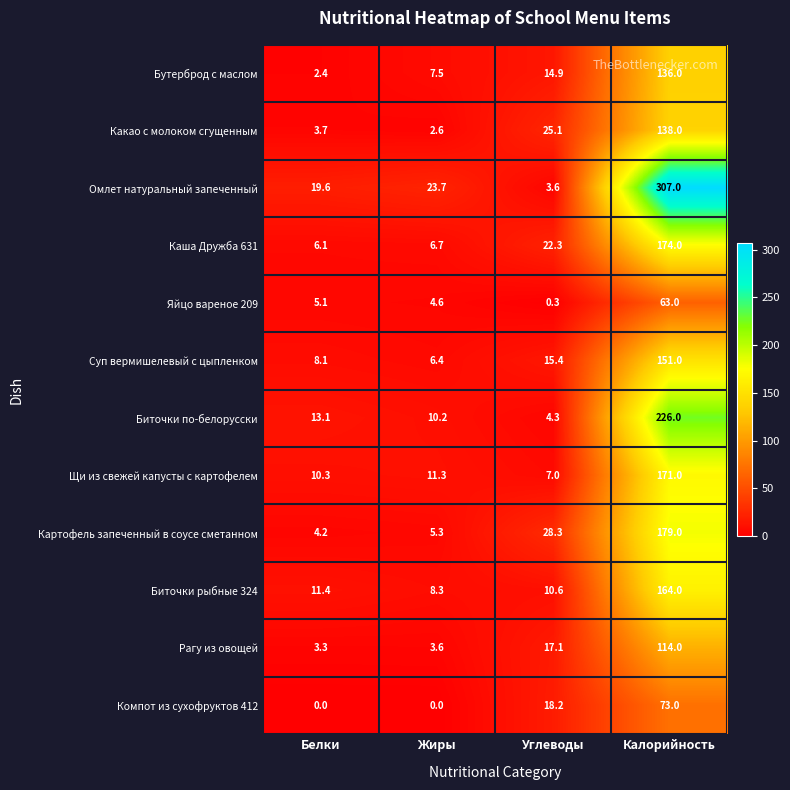

Count the number of categories in the chart.

4